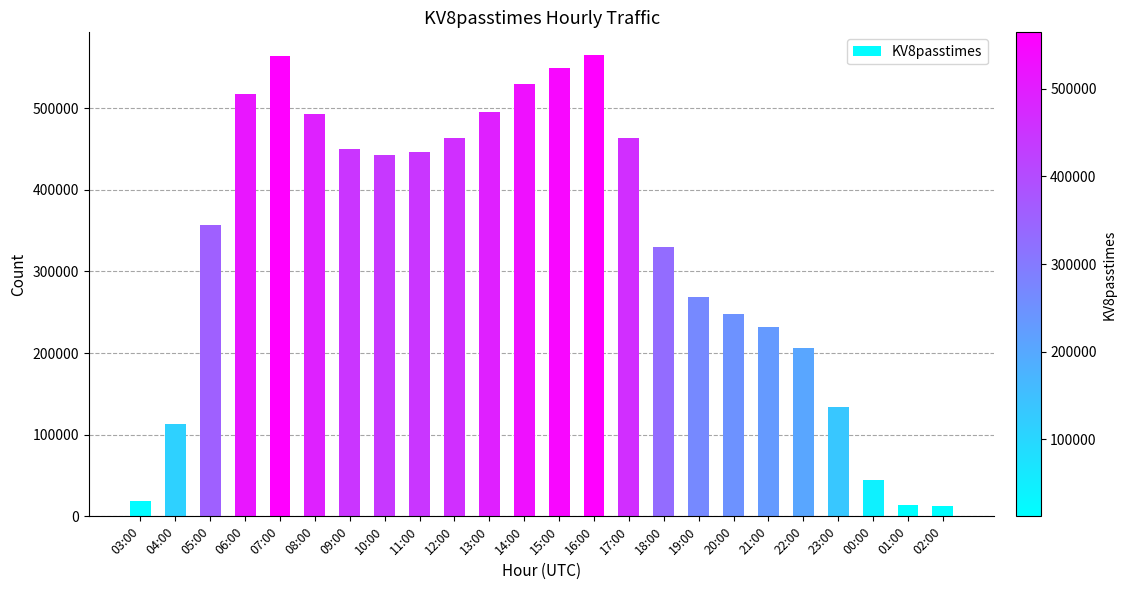

What is the minimum value shown in the chart?

12154